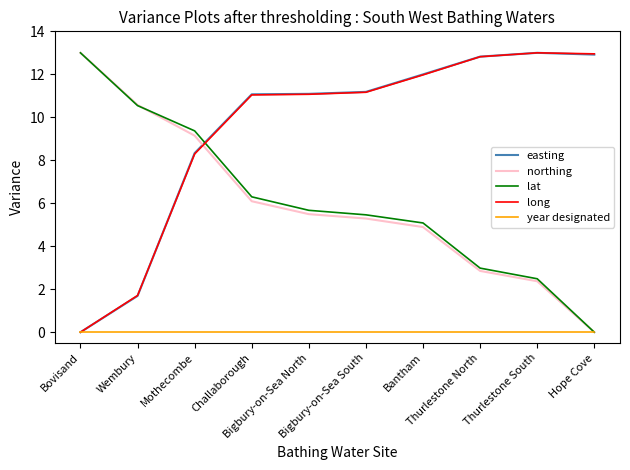

What are all the series names shown in the legend?

easting, northing, lat, long, year designated